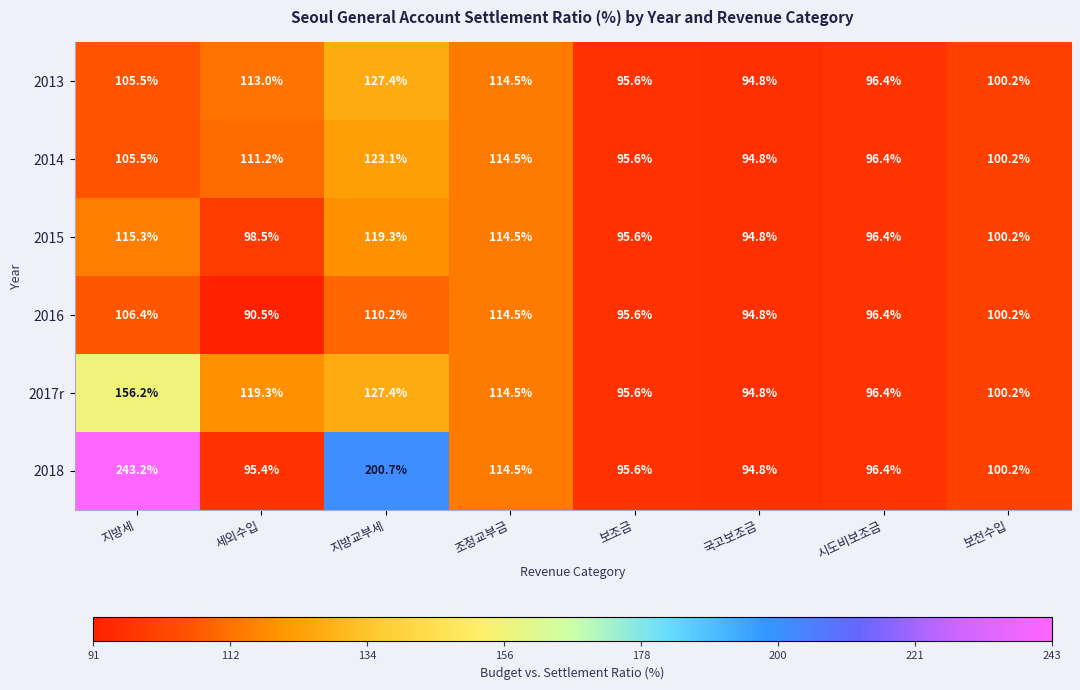

Which series has the largest range (max minus min)?

2018